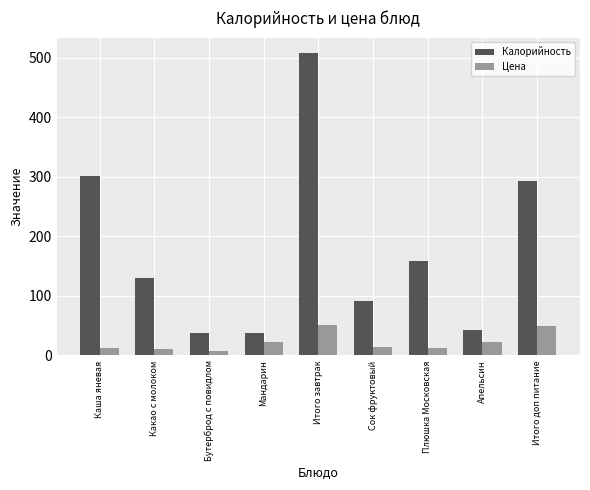

Which series has the widest spread of values?

Калорийность